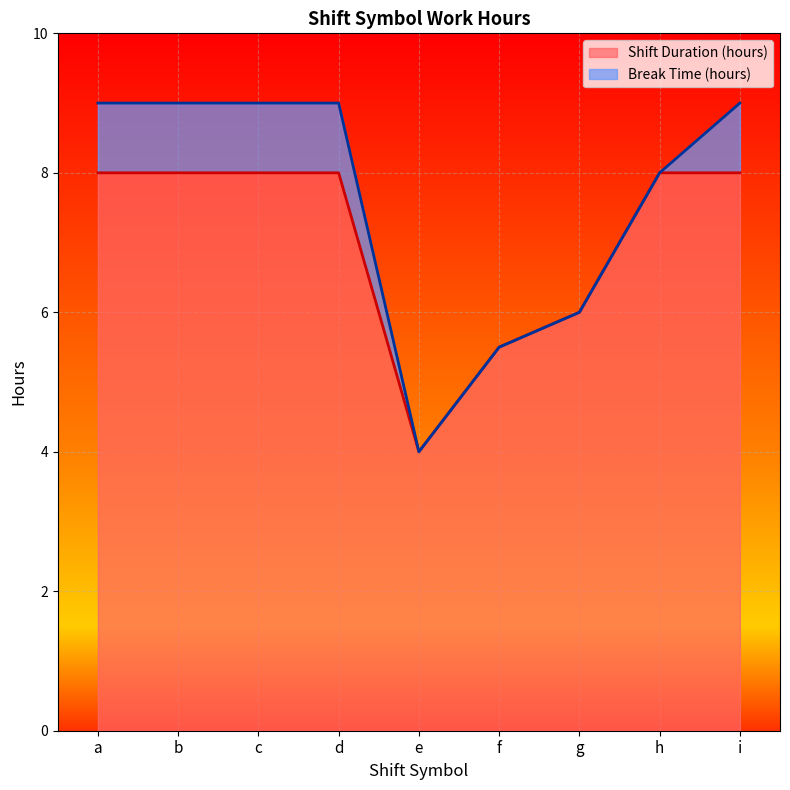

List the labels in order of value, largest first.

b, d, h, i, a, c, g, f, e